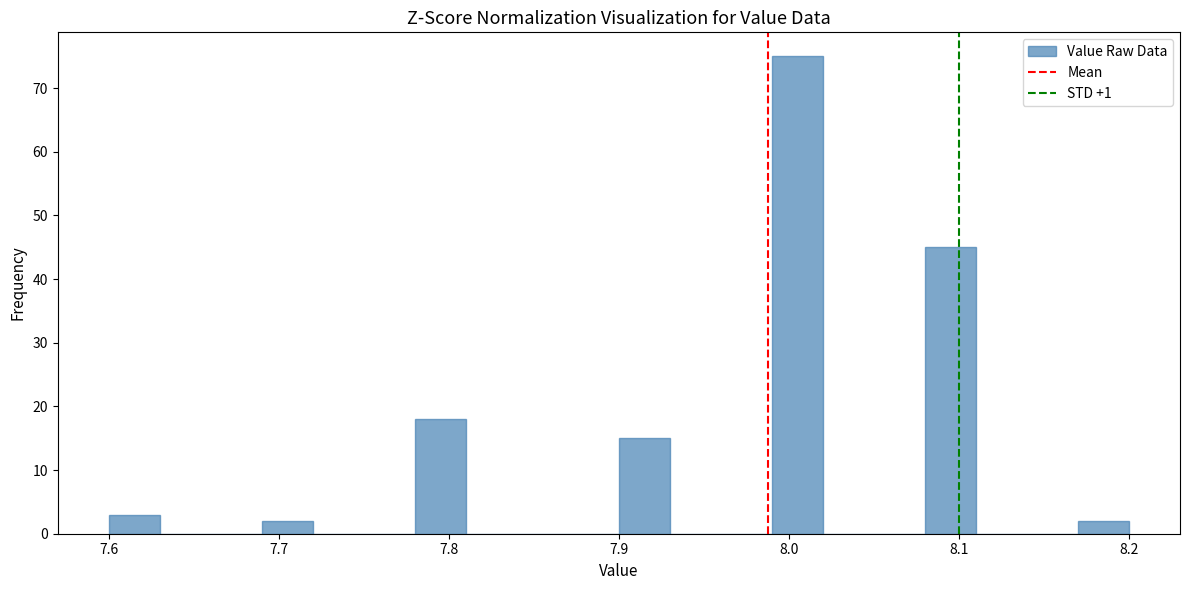

Read against the x-axis, roughly where is the centre of the tallest bar?

8.01